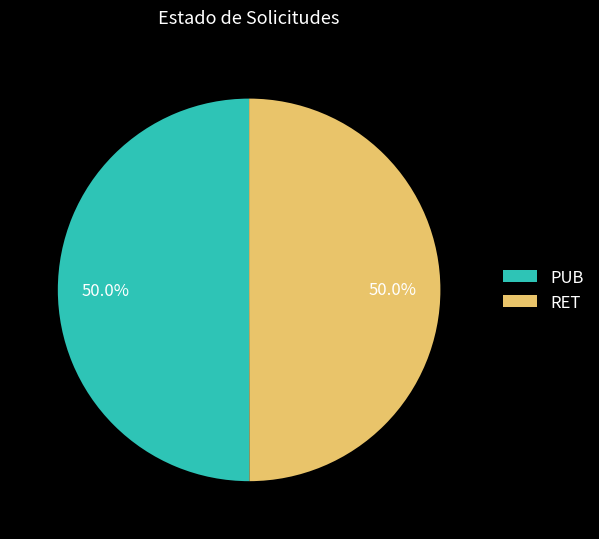

Approximately how many times larger is the value at RET compared to PUB?

1.0